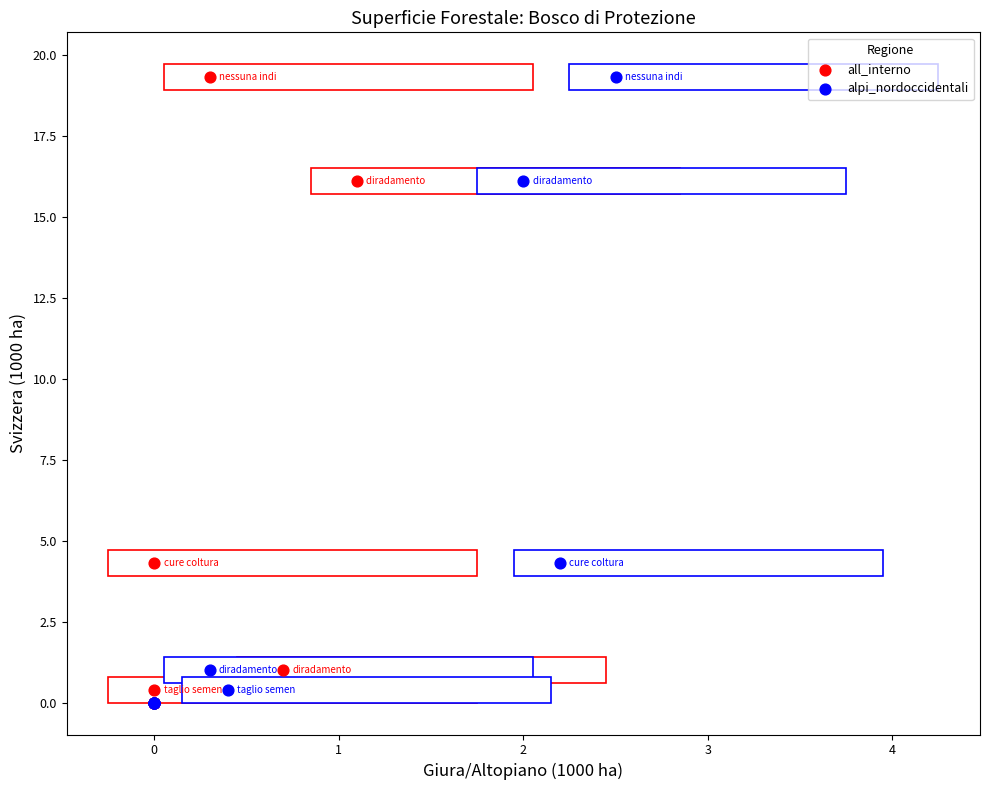

What are all the series names shown in the legend?

all_interno, alpi_nordoccidentali